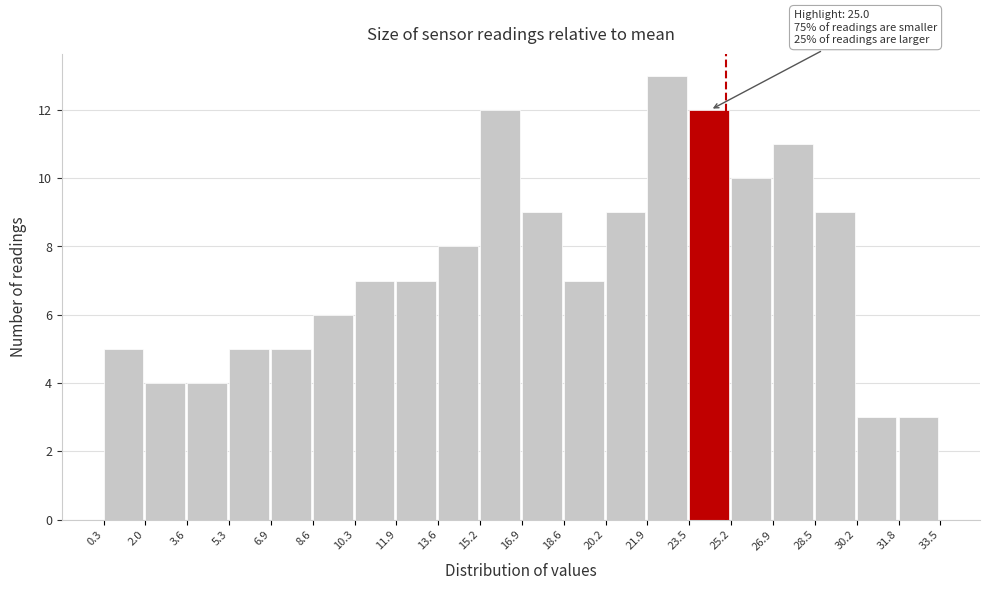

Over which range of the x-axis is the bar tallest?

21.9 to 23.5